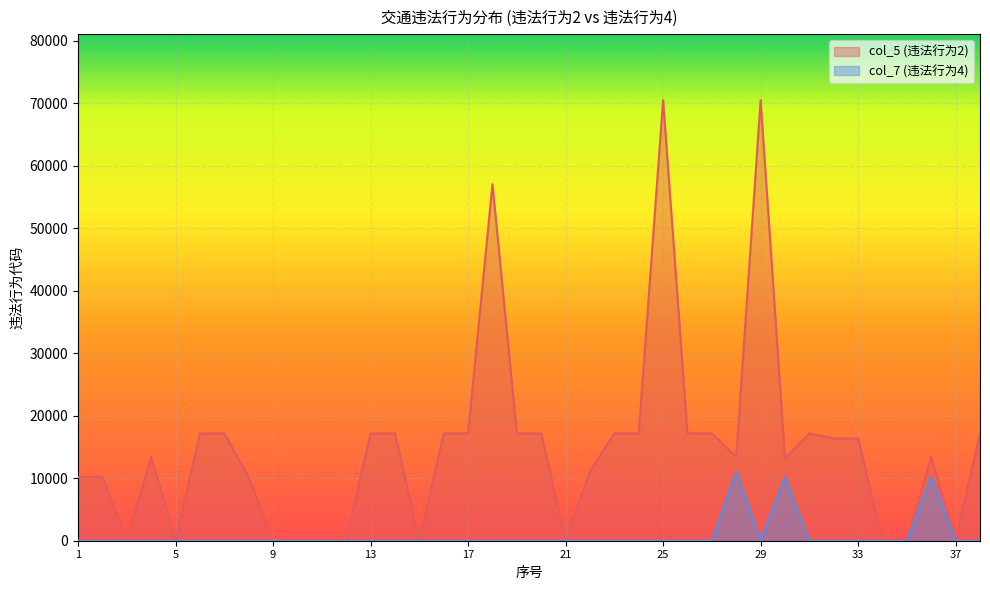

The col_5 (违法行为2) series shows 0 at 10. True or false?

True